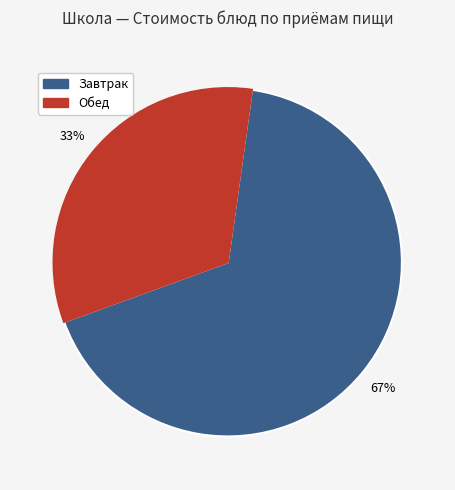

To the nearest percent, what is the average slice percentage?

50%